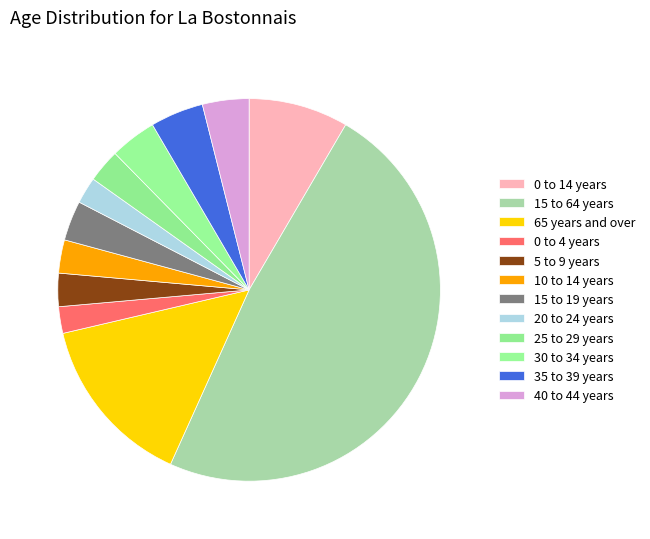

How many segments does this pie chart have?

12